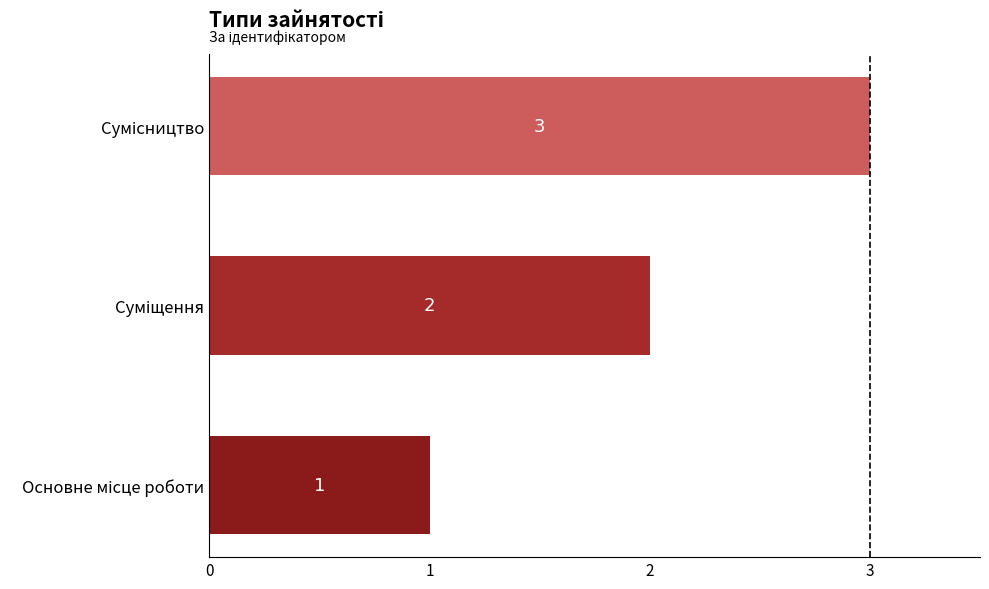

Count the values in the range 1 to 3.

3